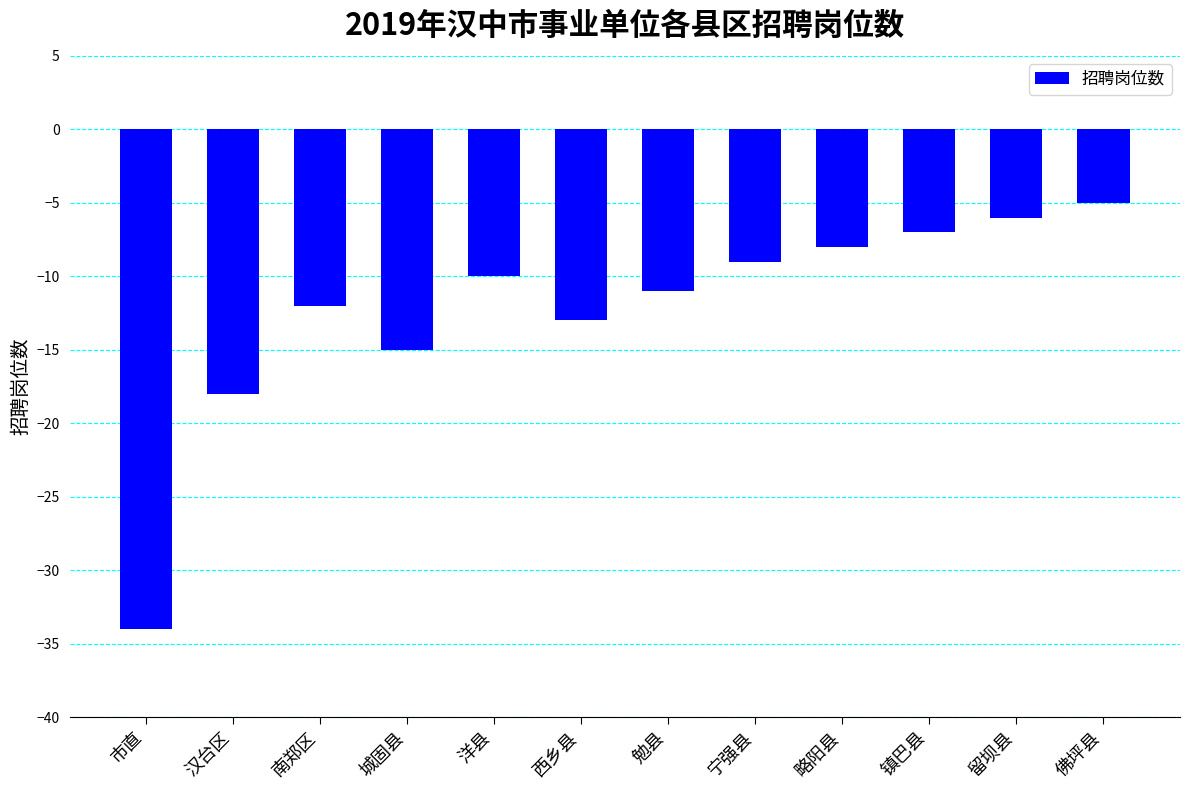

True or false: the data shows -8 at 城固县.

False